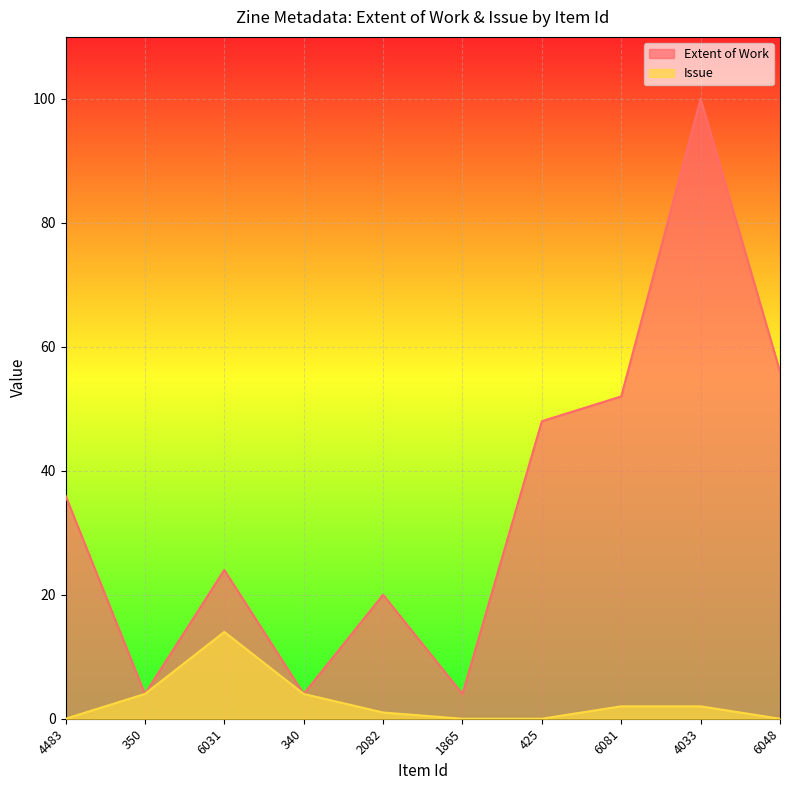

Is the value of Extent of Work at 6048 greater than the value of Issue at 2082?

Yes